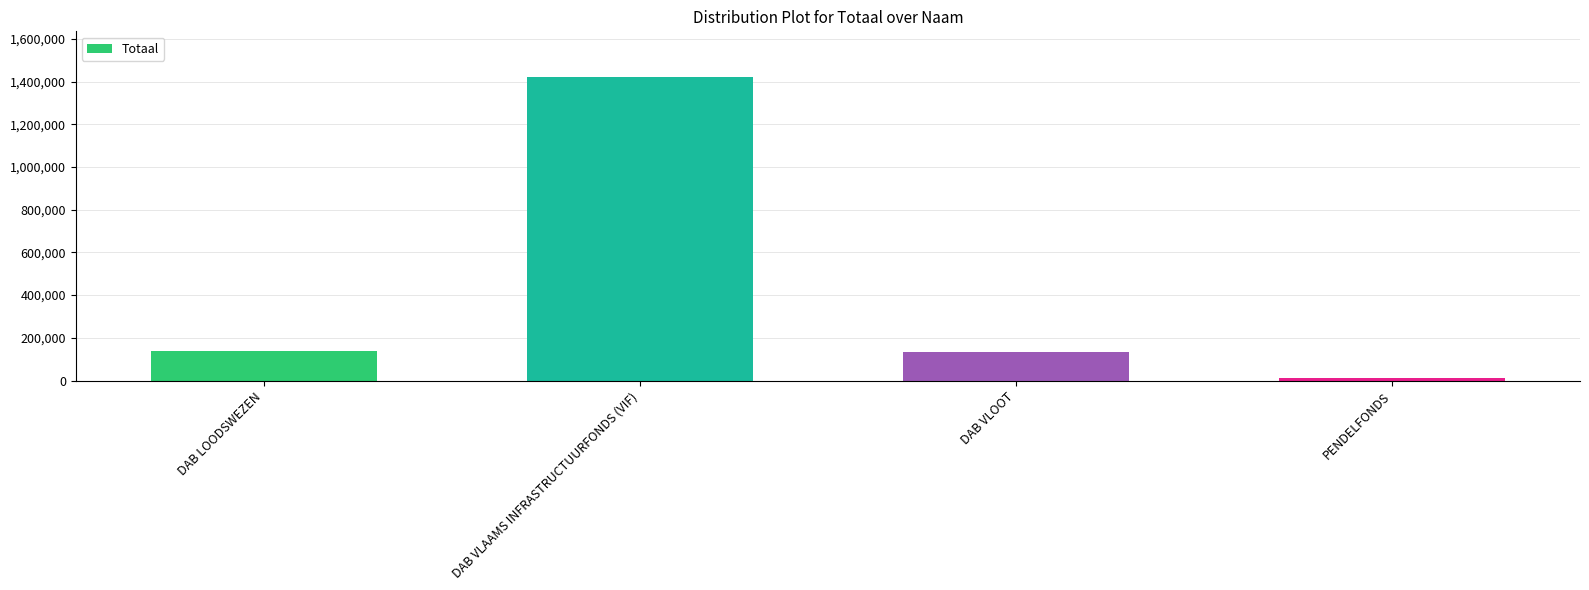

True or false: the data shows 139943 at DAB LOODSWEZEN.

True